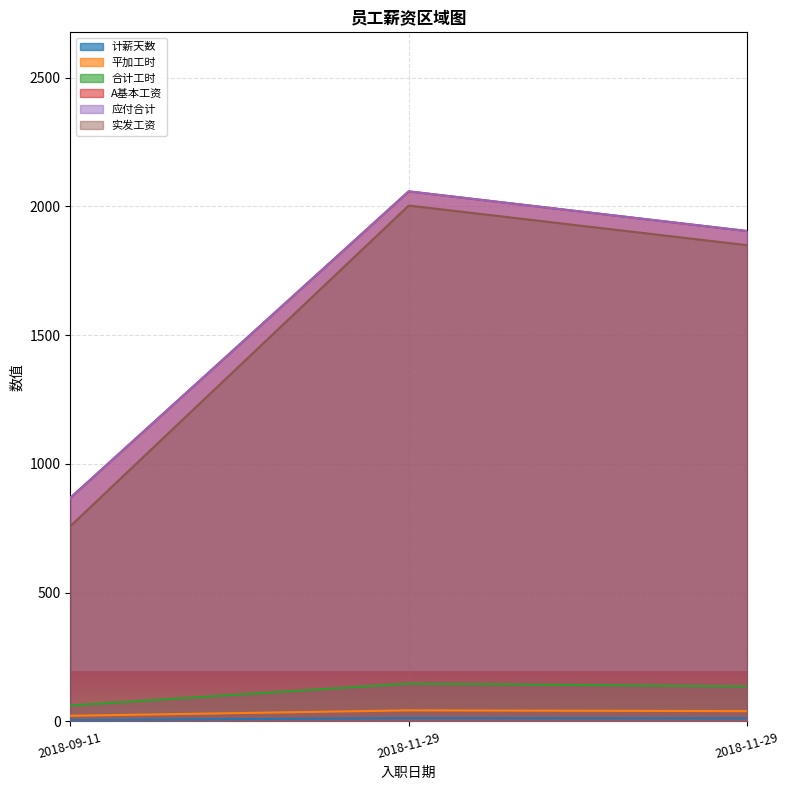

What is the sum of all 计薪天数 values?

30